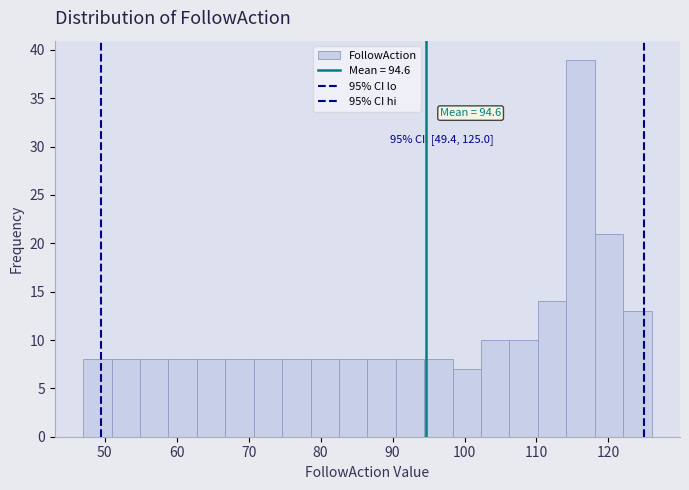

Read against the x-axis, roughly where is the centre of the tallest bar?

116